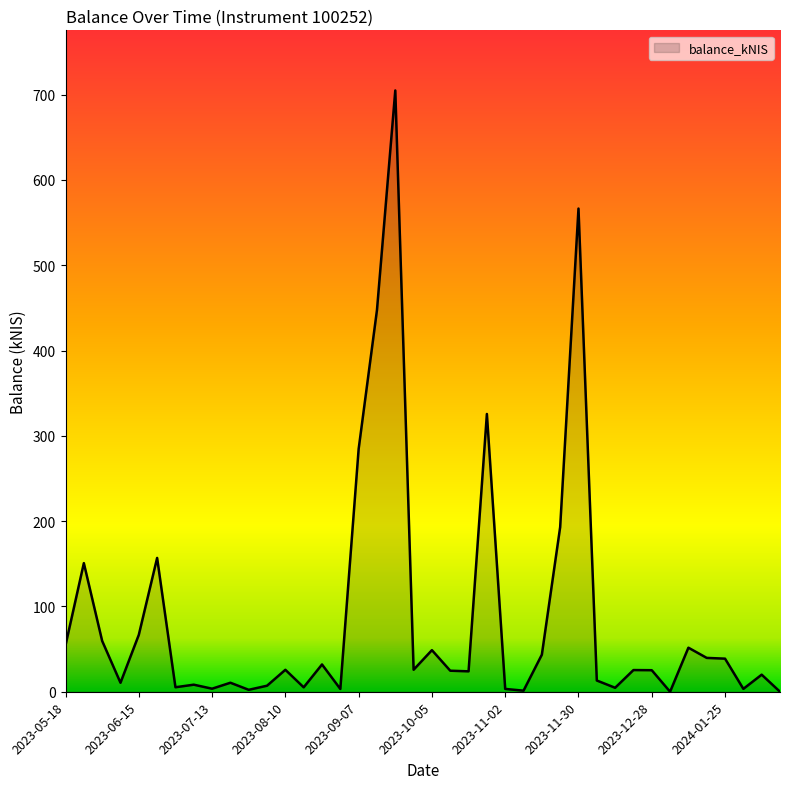

What is the difference between the maximum and minimum values?

704.9